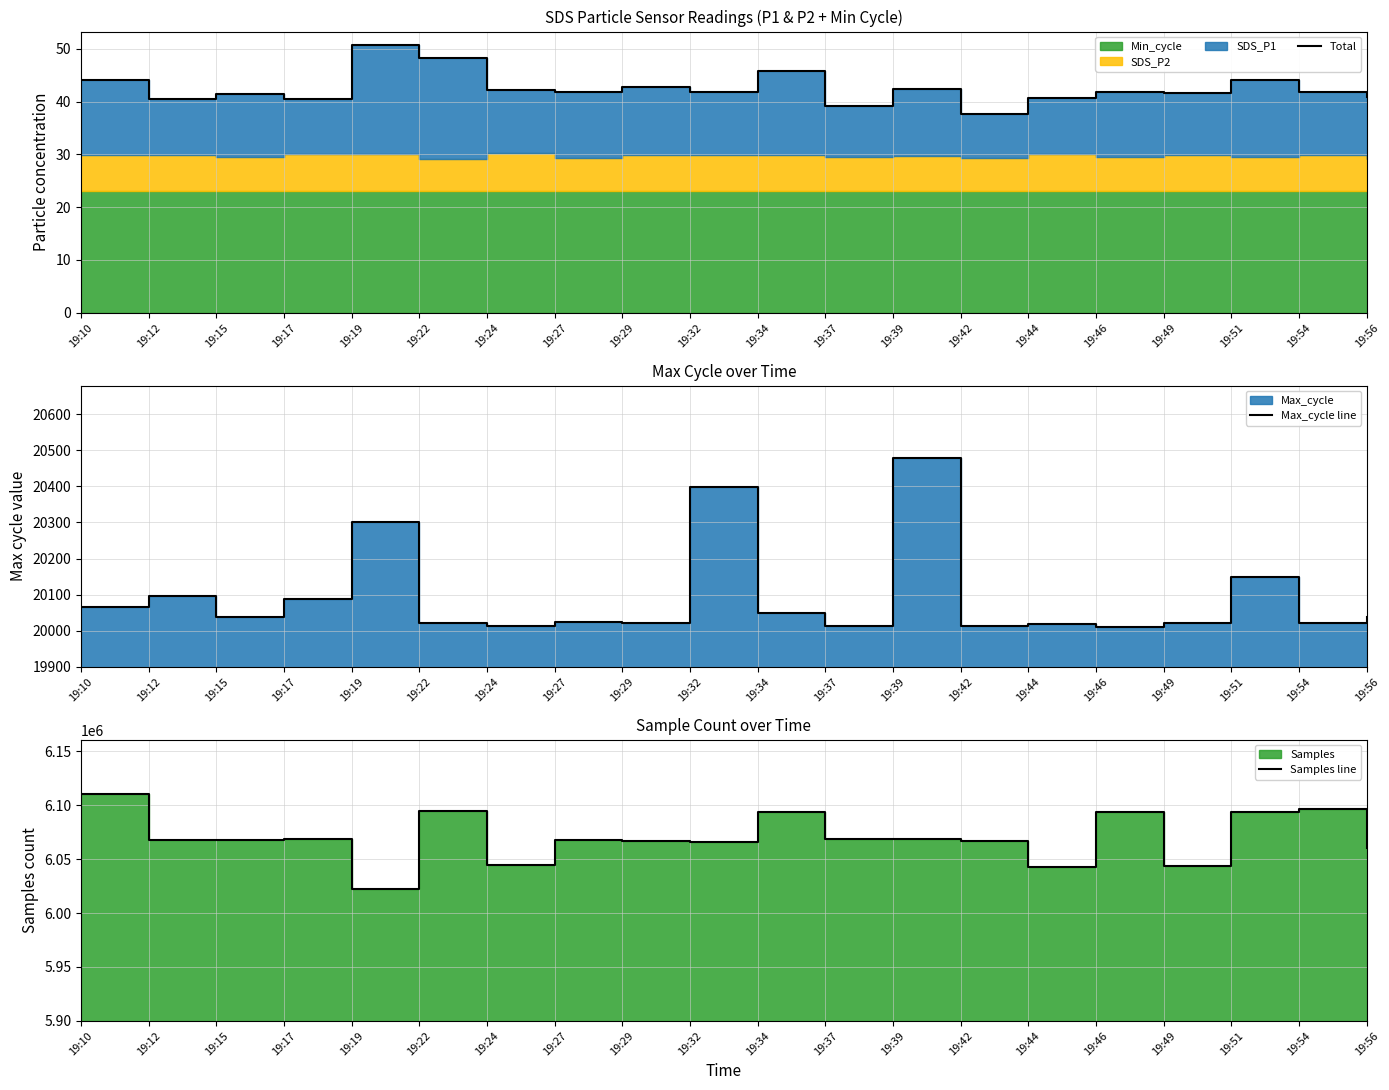

Which series has the widest spread of values?

Samples line